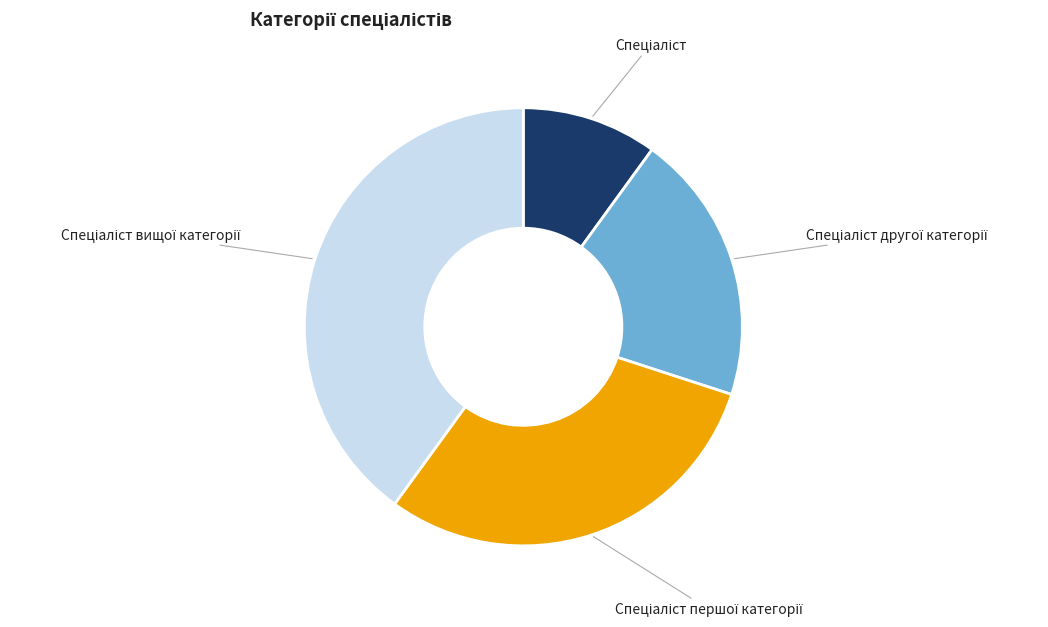

Does any single category account for the majority?

No